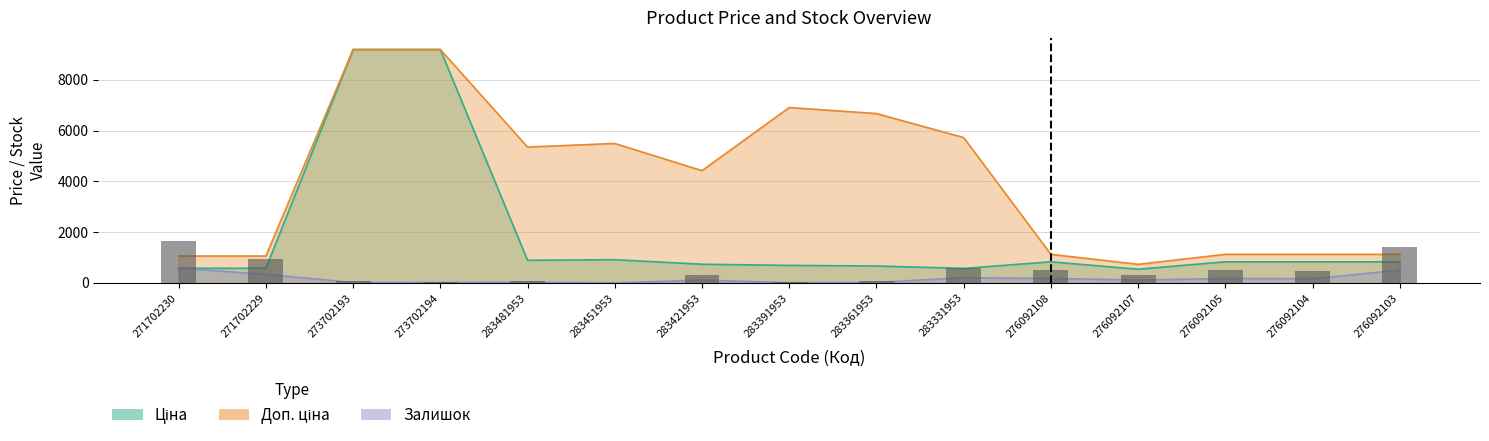

What is the difference between the maximum and minimum values in the Доп. ціна series?

8464.3